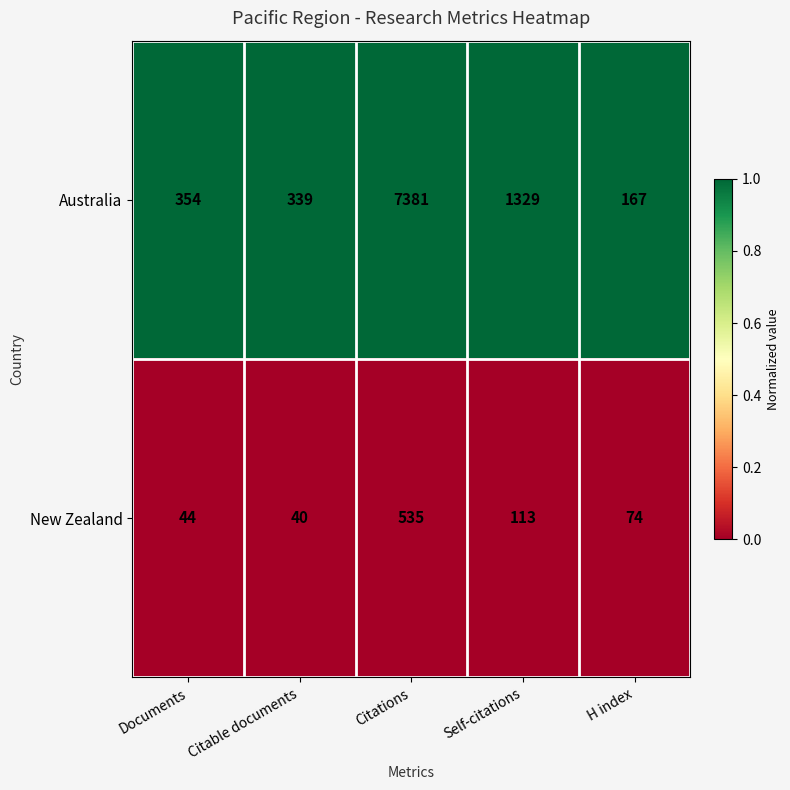

Which series has the largest total across all categories?

Australia